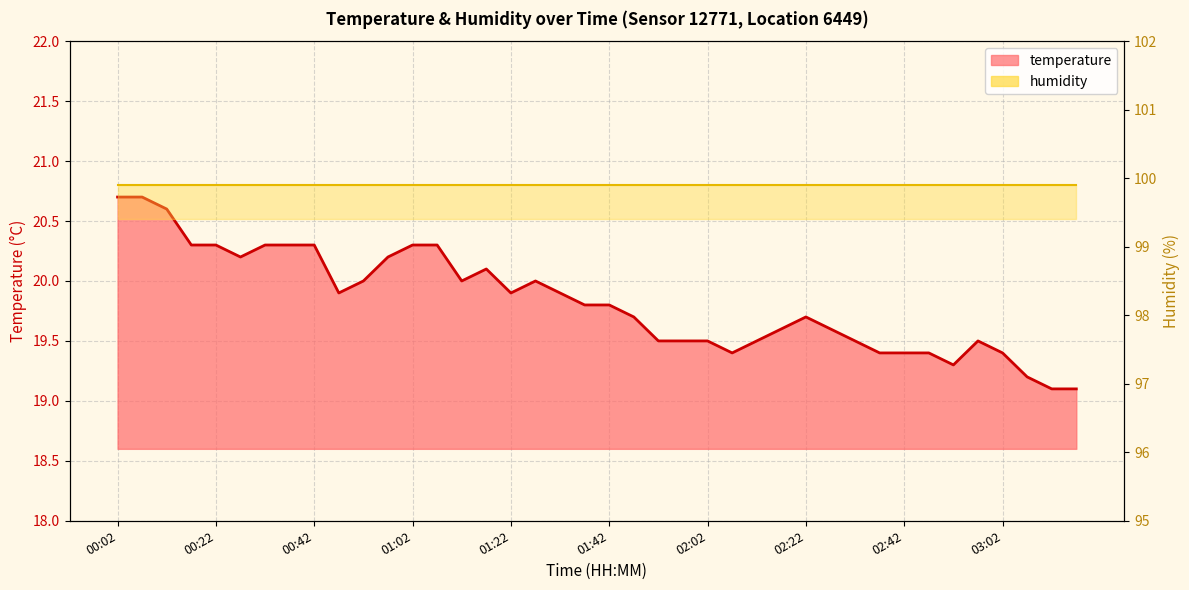

What is the approximate value at 02:22?

19.7